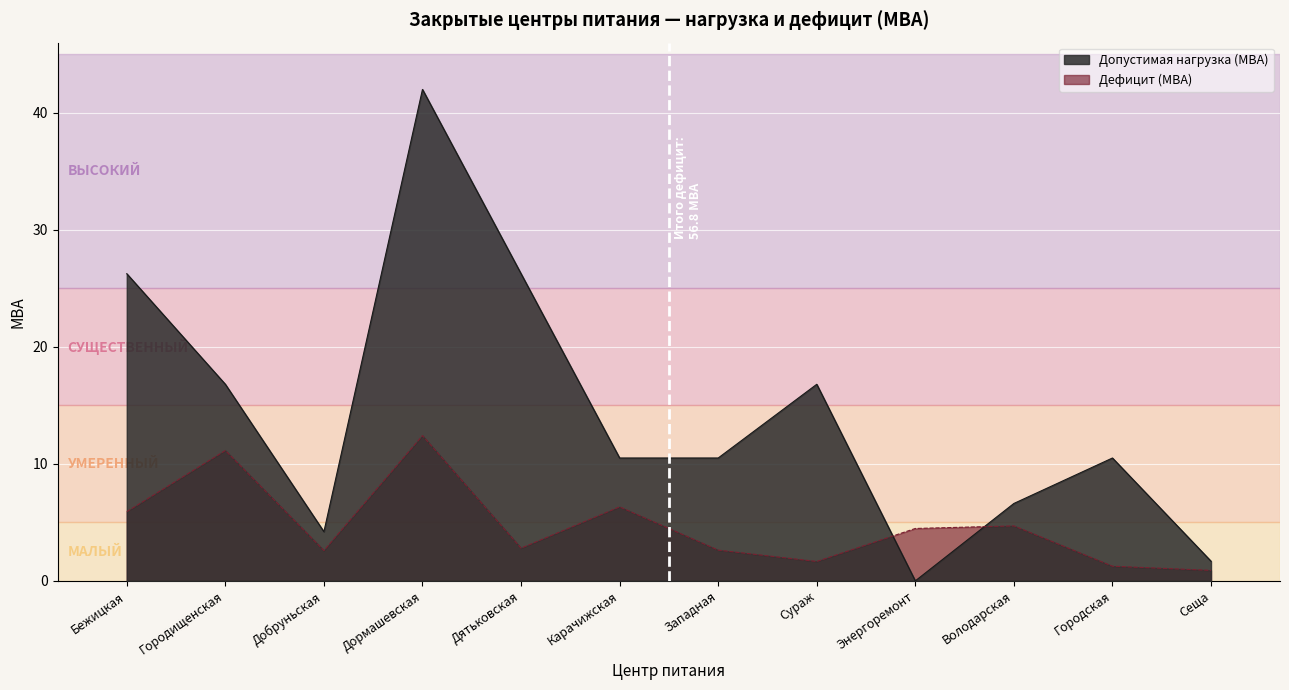

What is the difference between the highest and lowest values at Дятьковская?

23.5